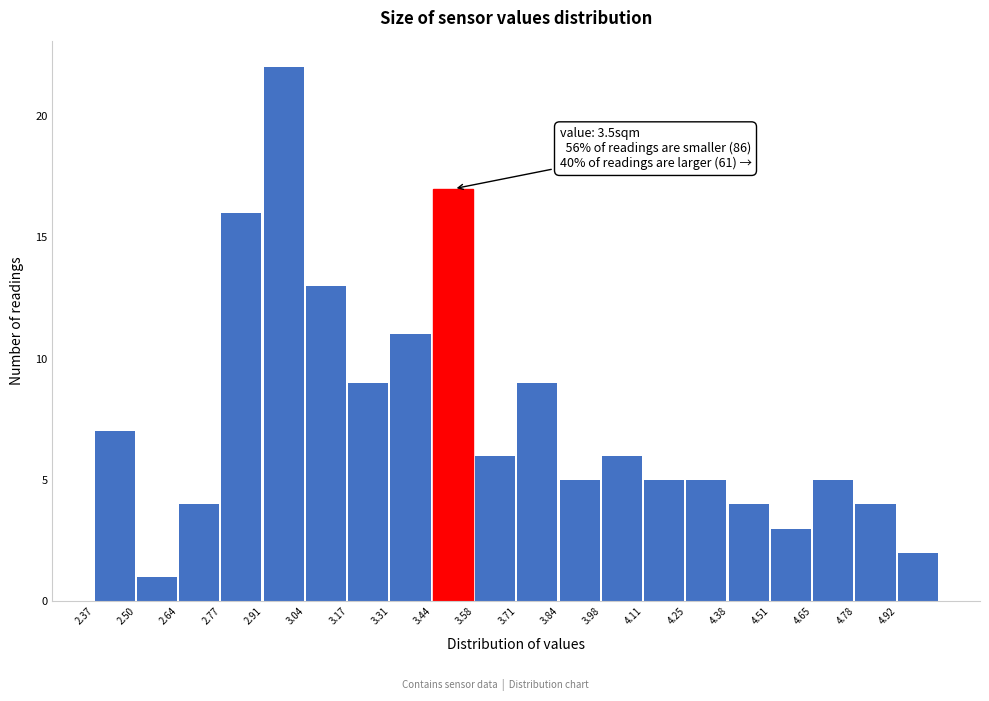

Over which range of the x-axis is the bar tallest?

2.906 to 3.040